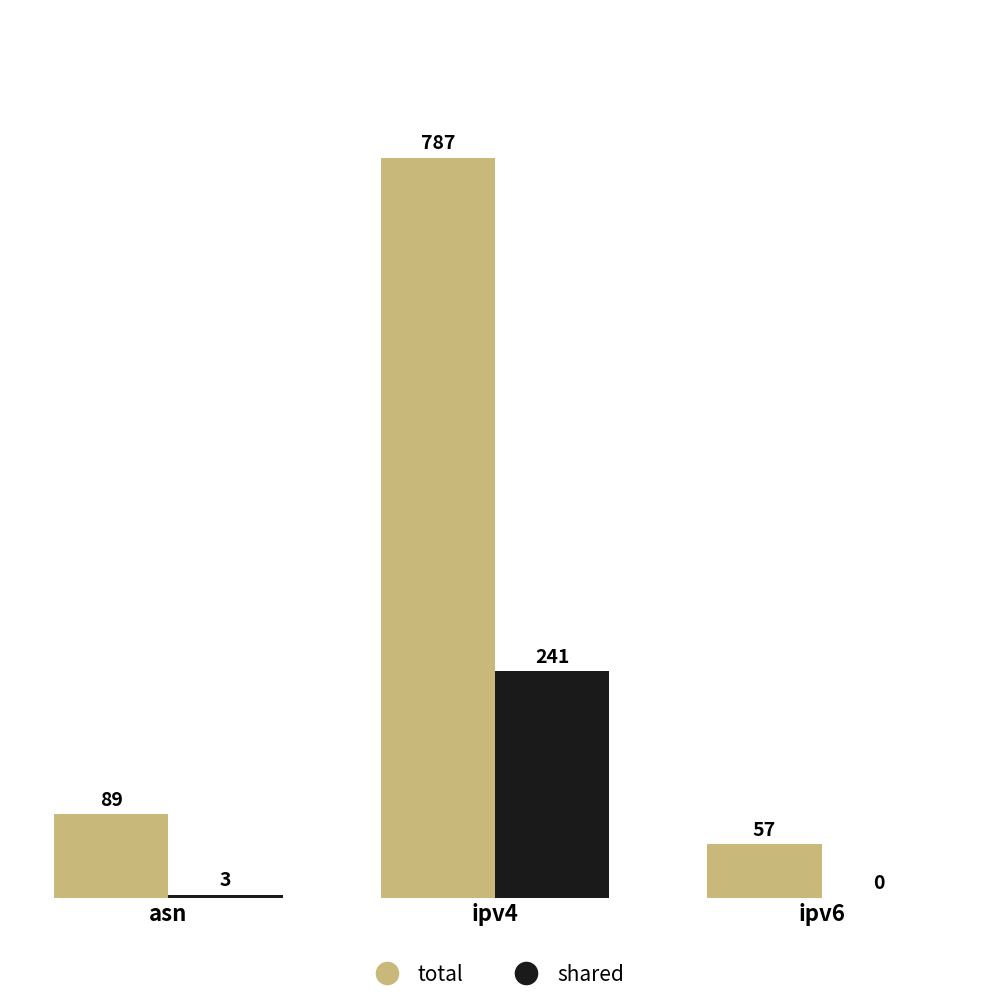

The value of shared at ipv4 is 107. True or false?

False